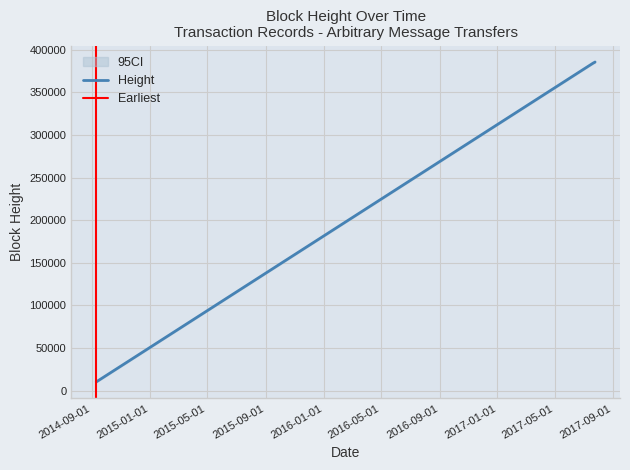

What is the lowest value of the Height series?

10412